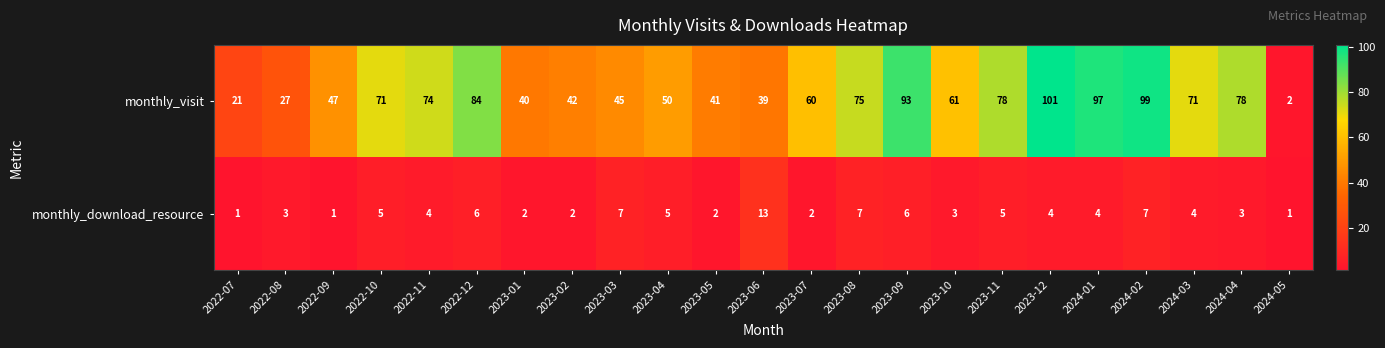

How many data points does each series have?

23